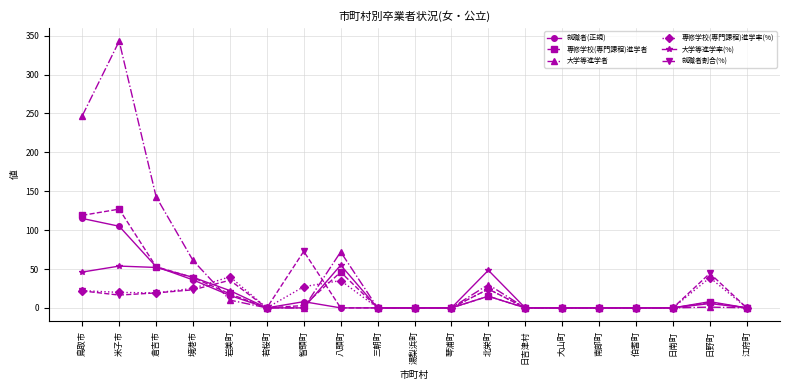

Does the chart have visible grid lines?

Yes